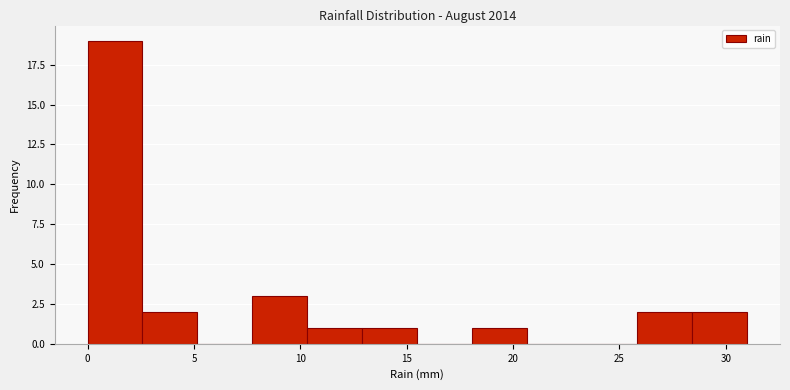

Reading left to right, transcribe this chart: for each bar, give the range it covers on the x-axis and its height. Neither the bar edges nor the heights are printed on the chart, so give them approximately, as read against the axes.

0.0 to 2.5: 19
2.5 to 5.0: 2
5.0 to 8.0: 0
8.0 to 10.5: 3
10.5 to 13.0: 1
13.0 to 15.5: 1
15.5 to 18.0: 0
18.0 to 20.5: 1
20.5 to 23.5: 0
23.5 to 26.0: 0
26.0 to 28.5: 2
28.5 to 31.0: 2